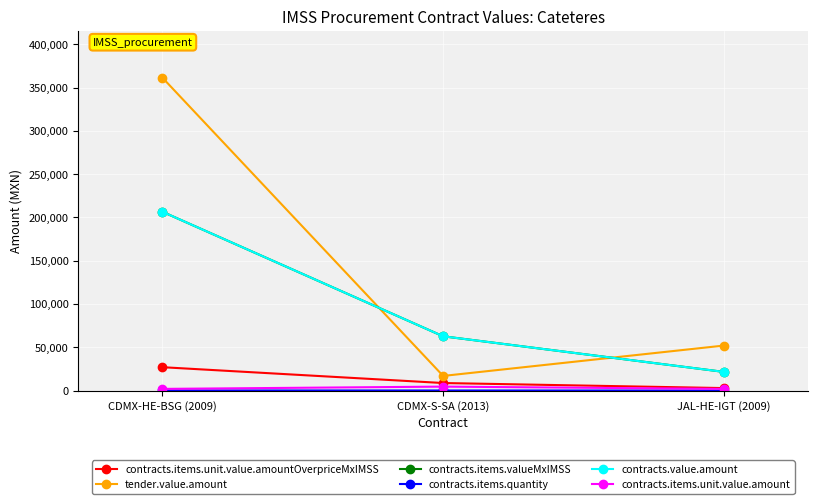

Is this an area chart (filled region under the line)?

No